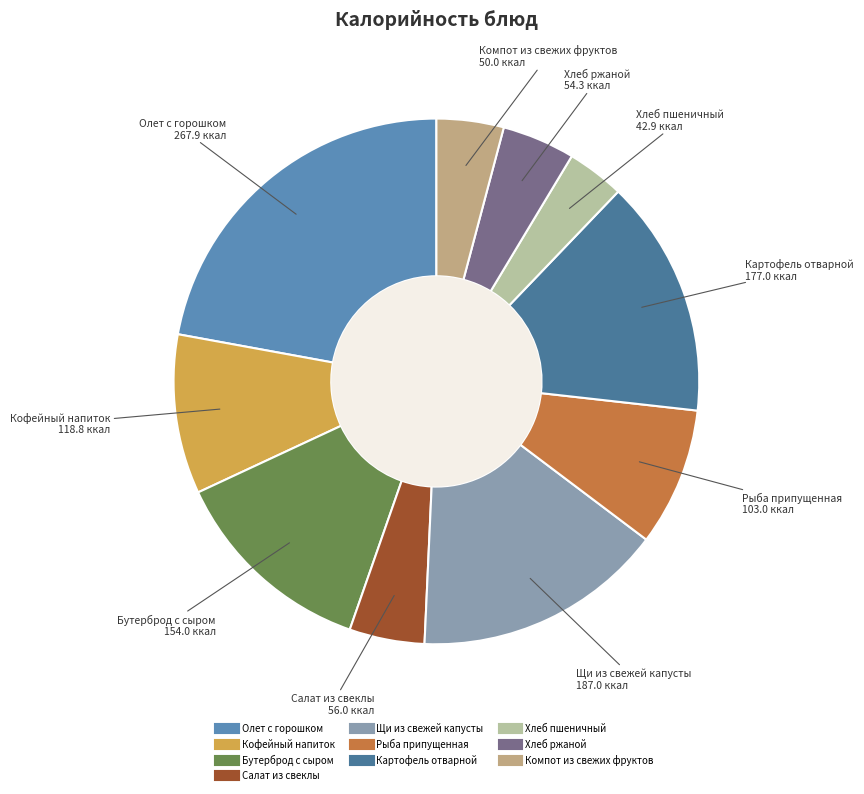

Combined, do Рыба припущенная and Хлеб ржаной account for over 50%?

No